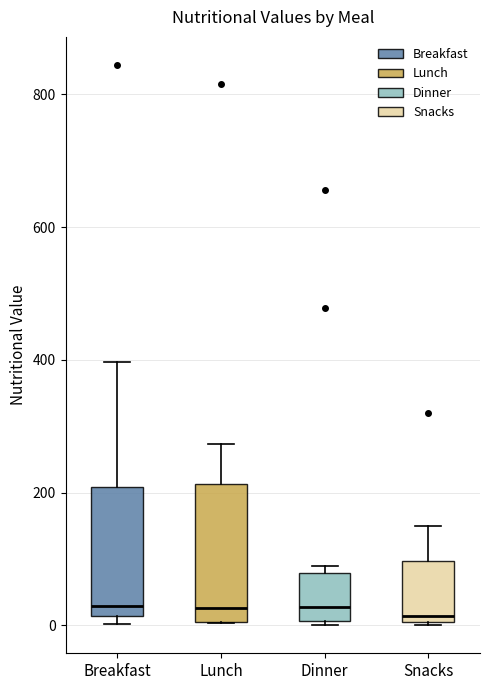

Where does the upper whisker of the box for Lunch end on the y-axis? The values are not printed on the chart, so give them approximately, as read against the axis.

280